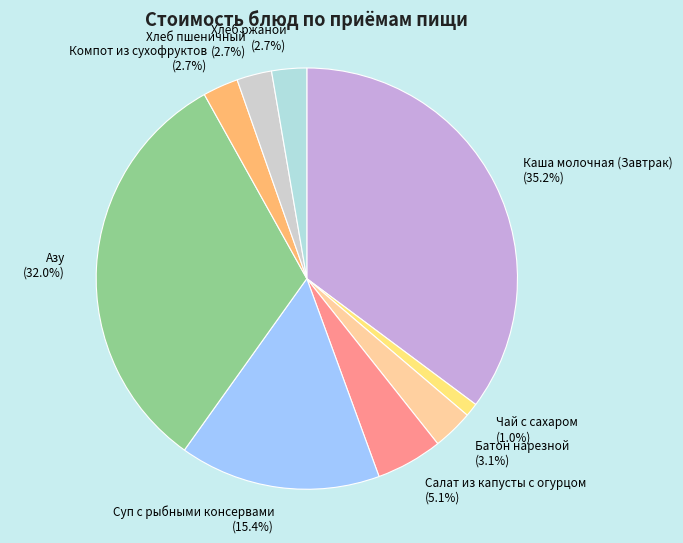

How many slices are in this pie chart?

9